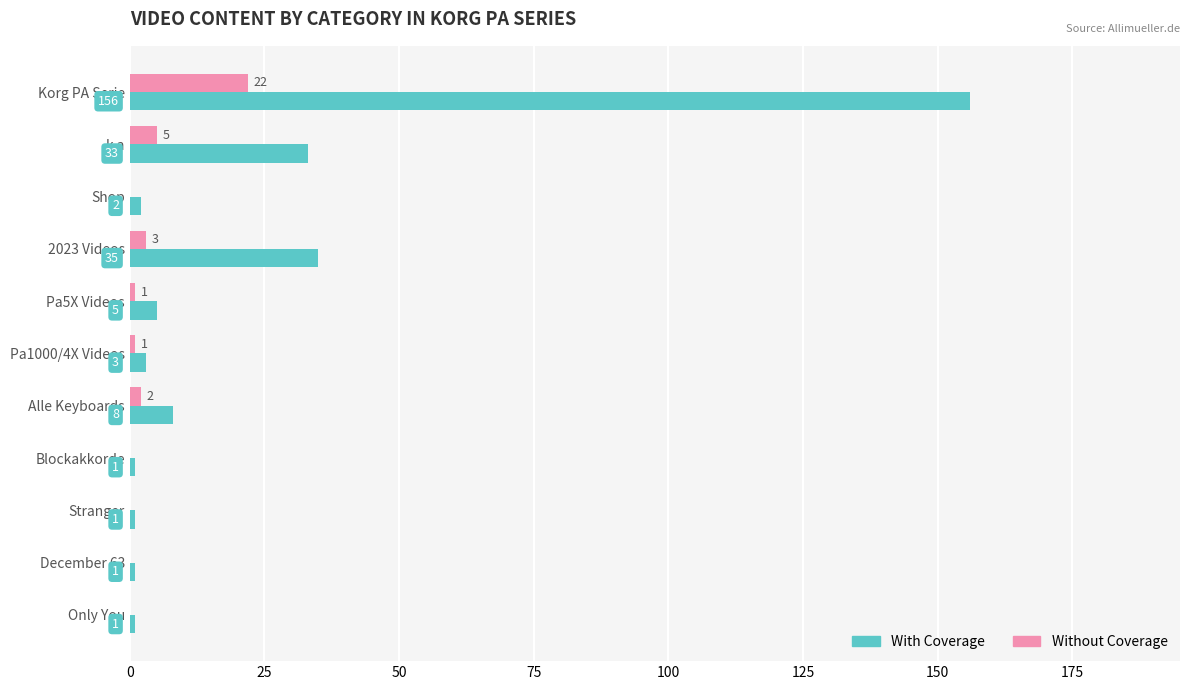

Between Alle Keyboards and December 63, which series saw the biggest shift?

With Coverage